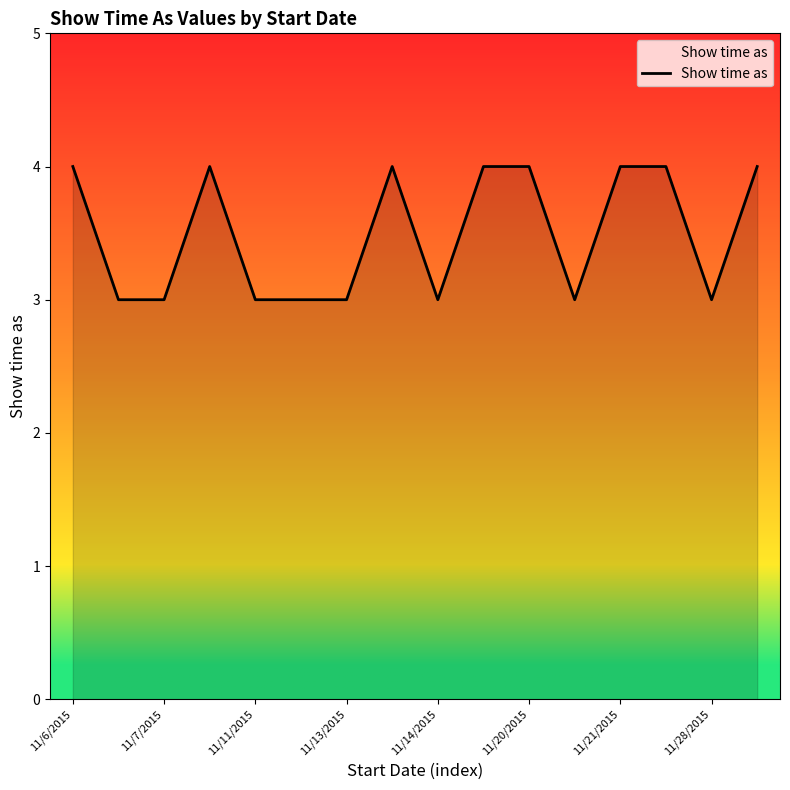

Reading left to right, list all the values displayed in this chart.

4	3	3	4	3	3	3	4	3	4	4	3	4	4	3	4